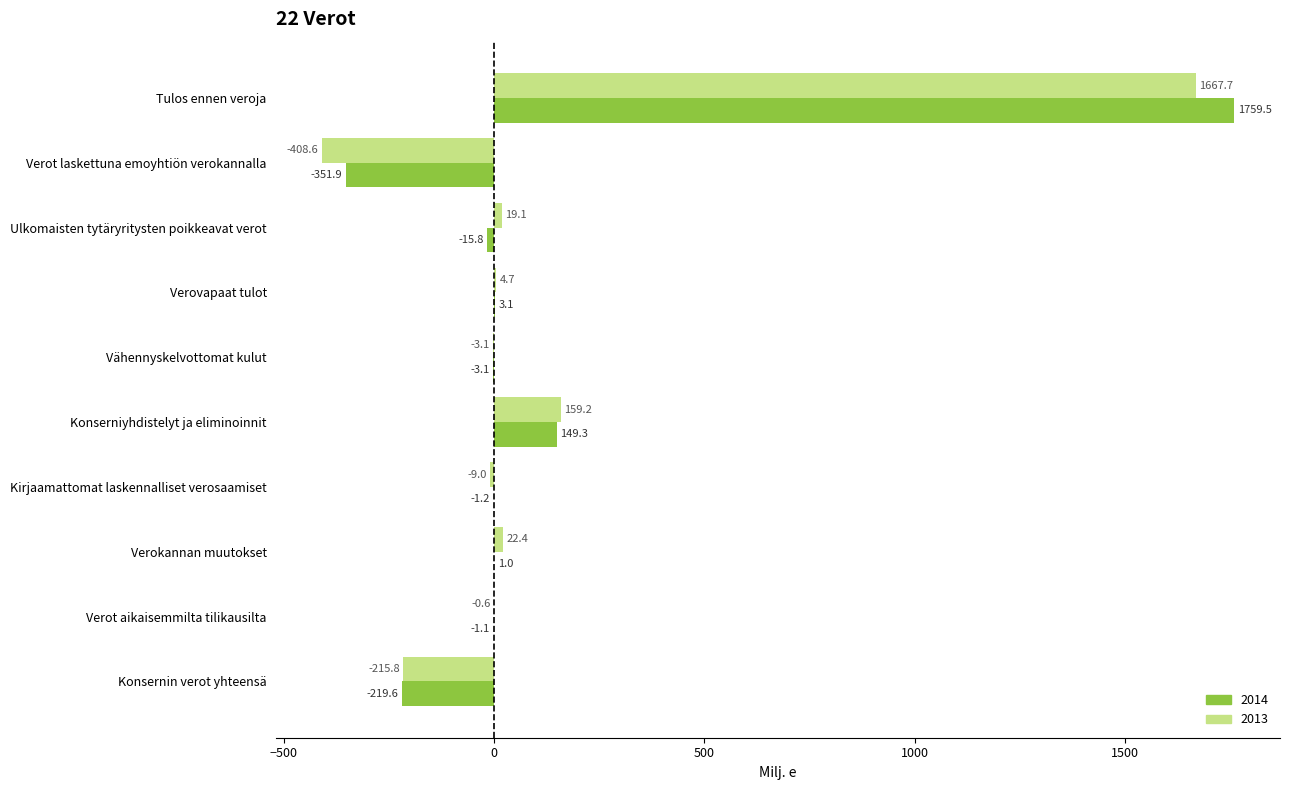

Read the 2013 value at Konserniyhdistelyt ja eliminoinnit.

159.2